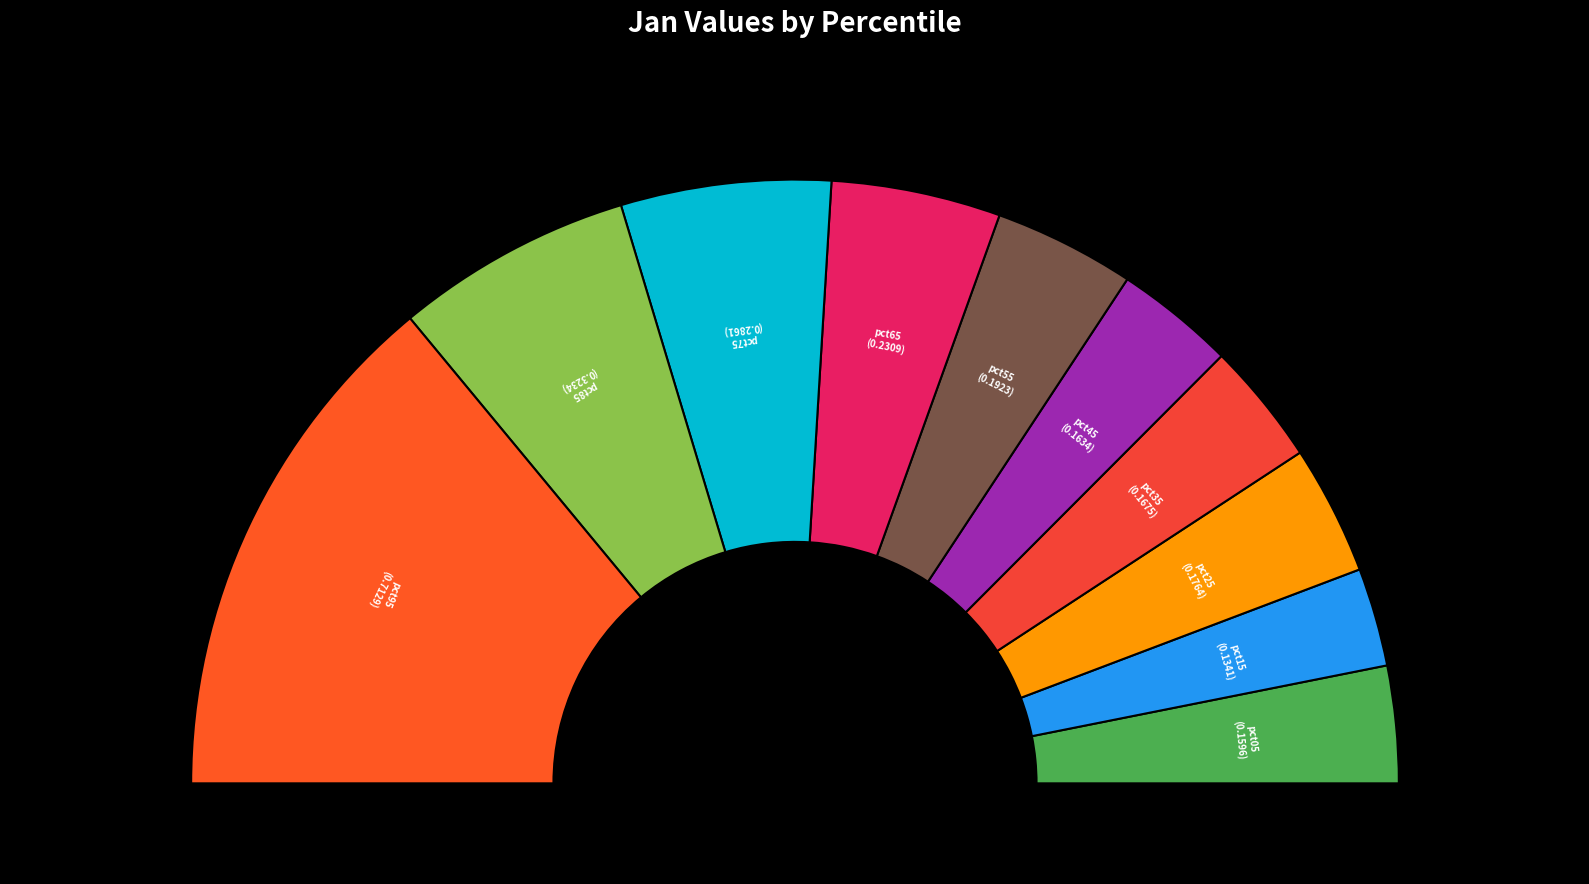

Between pct95 and pct75, which is larger?

pct95